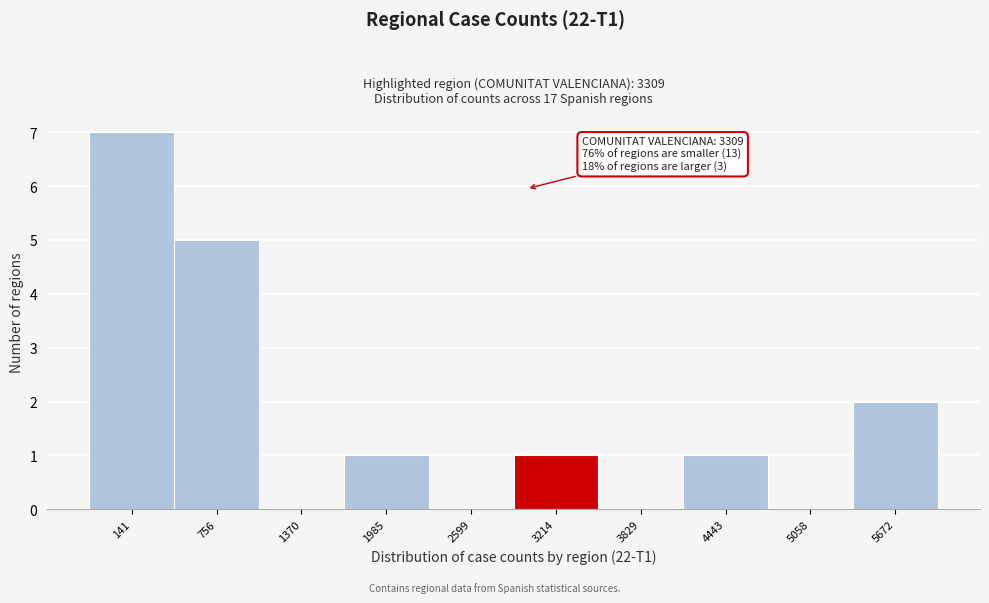

Reading left to right, list all the values displayed in this chart.

141=7	756=5	1370=0	1985=1	2599=0	3214=1	3829=0	4443=1	5058=0	5672=2